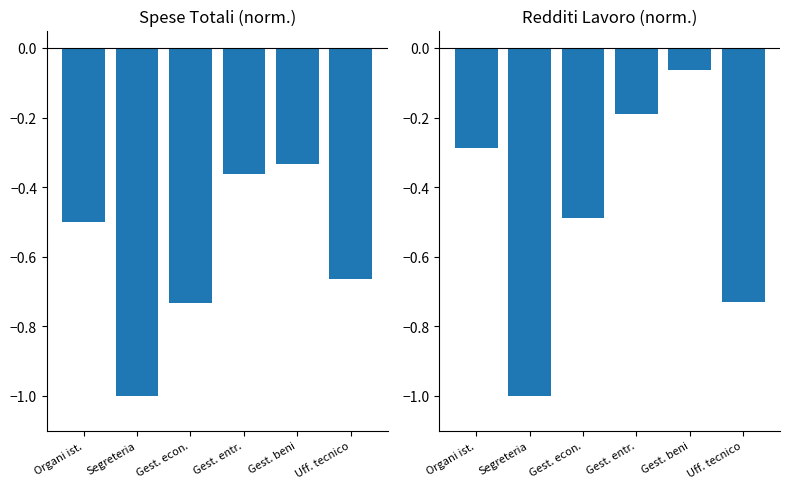

Rank the series by their average value, from lowest to highest.

TOTALE, Redditi da lavoro